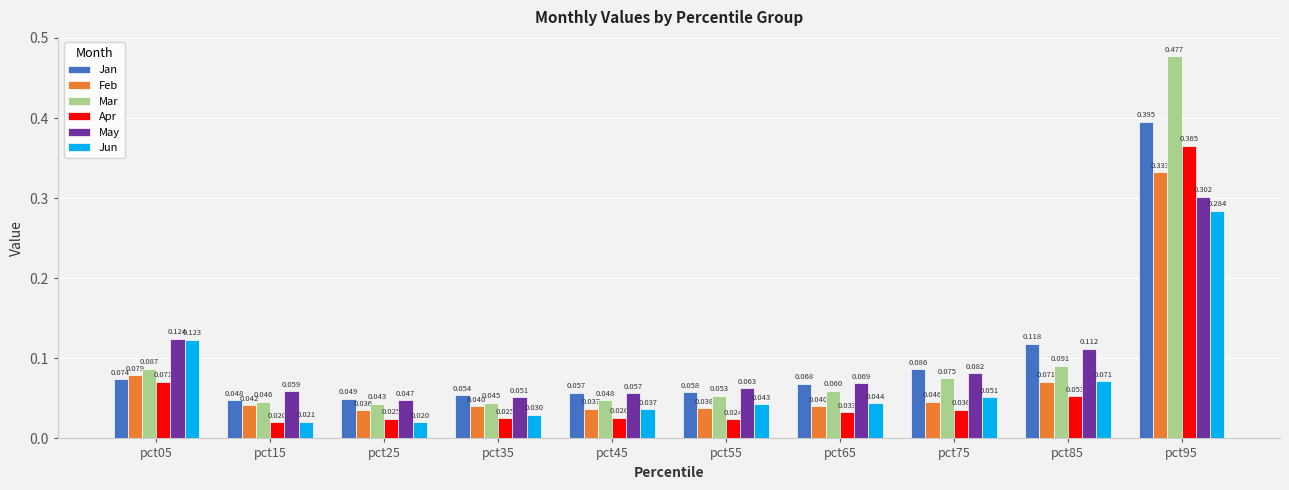

Which series changed the most between pct05 and pct15?

Jun